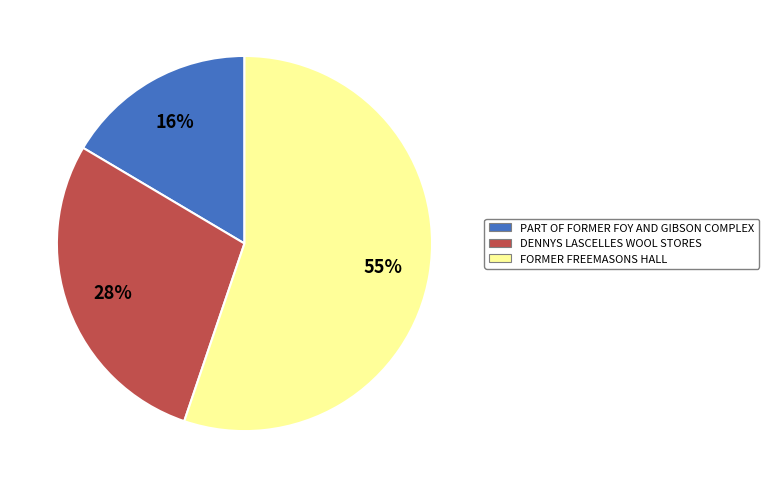

The FORMER FREEMASONS HALL slice represents 64% of the pie. True or false?

False